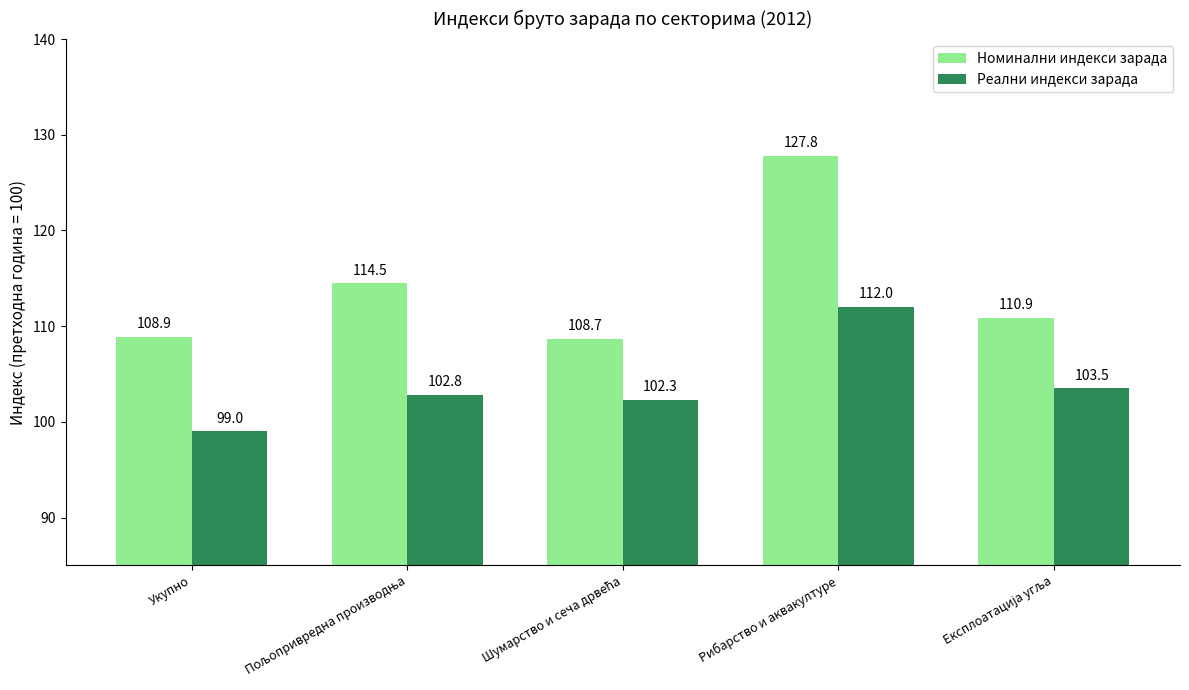

The Номинални индекси зарада series shows 43.5 at Рибарство и аквакултуре. True or false?

False